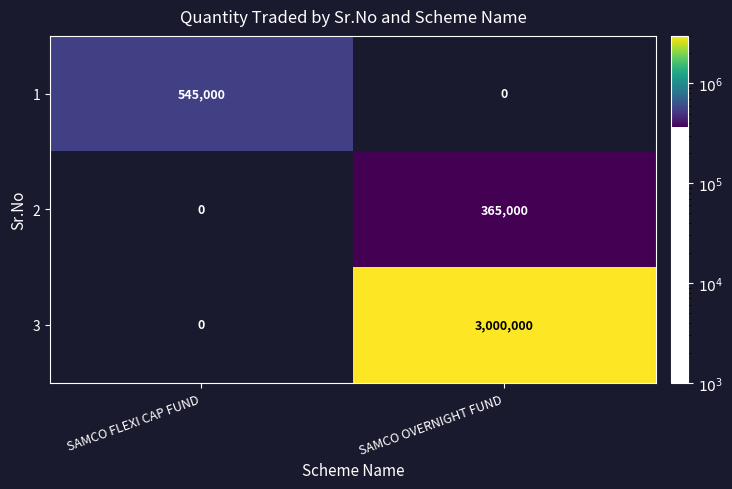

At which label is 2 closest to 182500?

SAMCO FLEXI CAP FUND